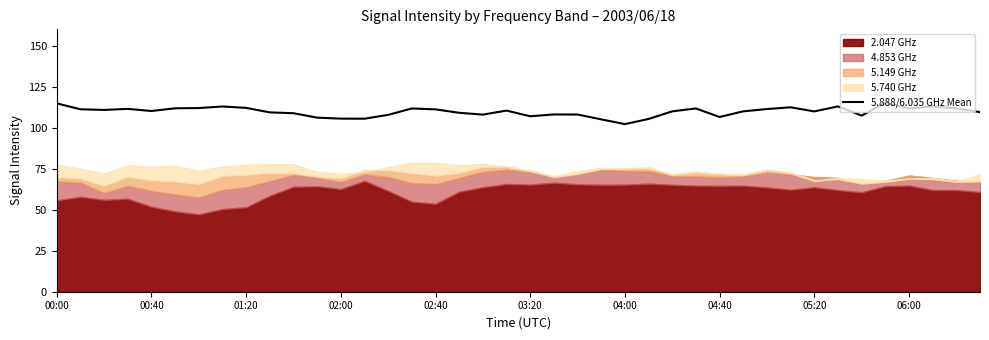

What is the maximum value for 5.888/6.035 GHz Mean?

115.2